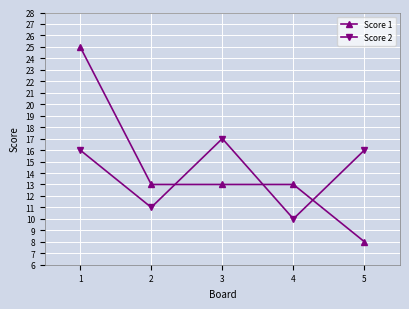

What is the sum of all Score 1 values?

72